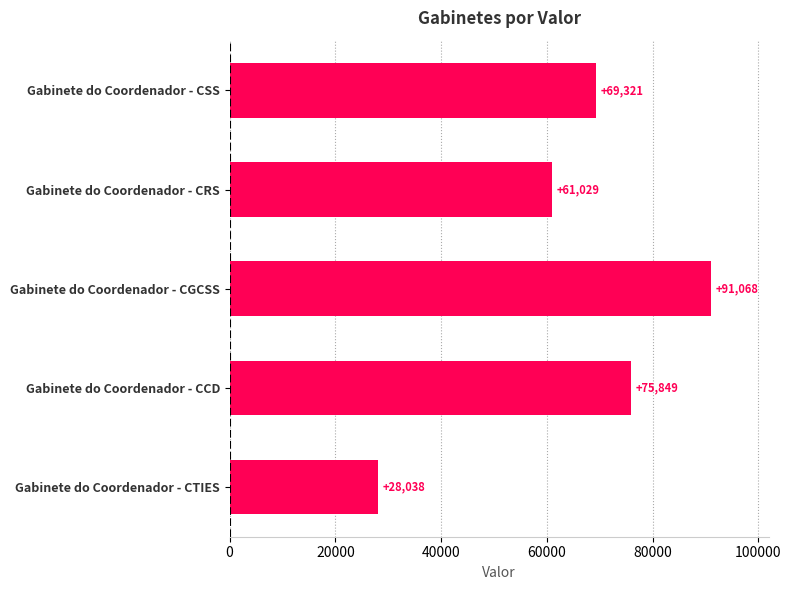

What is the change in value from Gabinete do Coordenador - CRS to Gabinete do Coordenador - CSS?

+8292